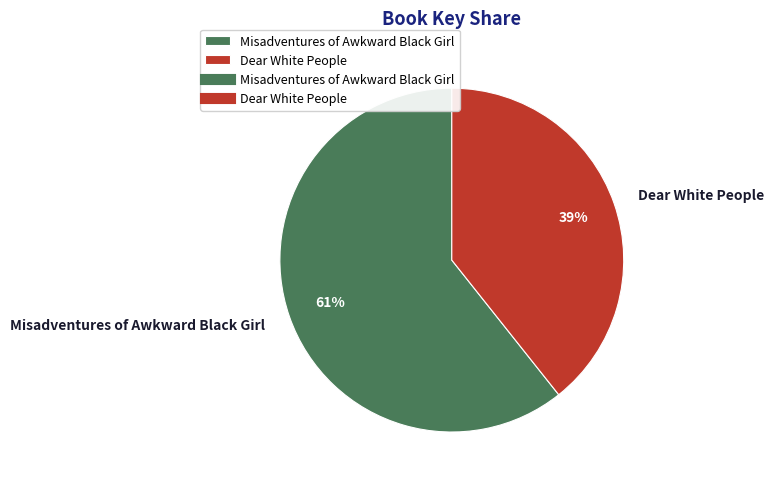

Rank the categories by value from highest to lowest.

Misadventures of Awkward Black Girl, Dear White People